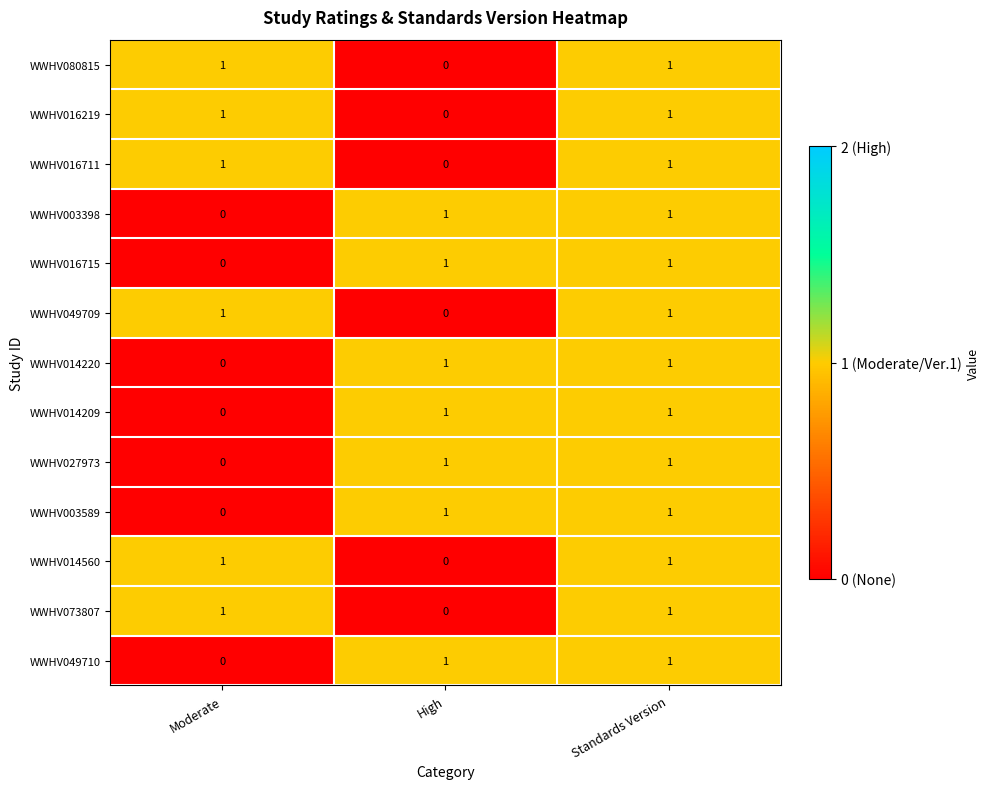

At which label is WWHV049709 closest to 0?

High